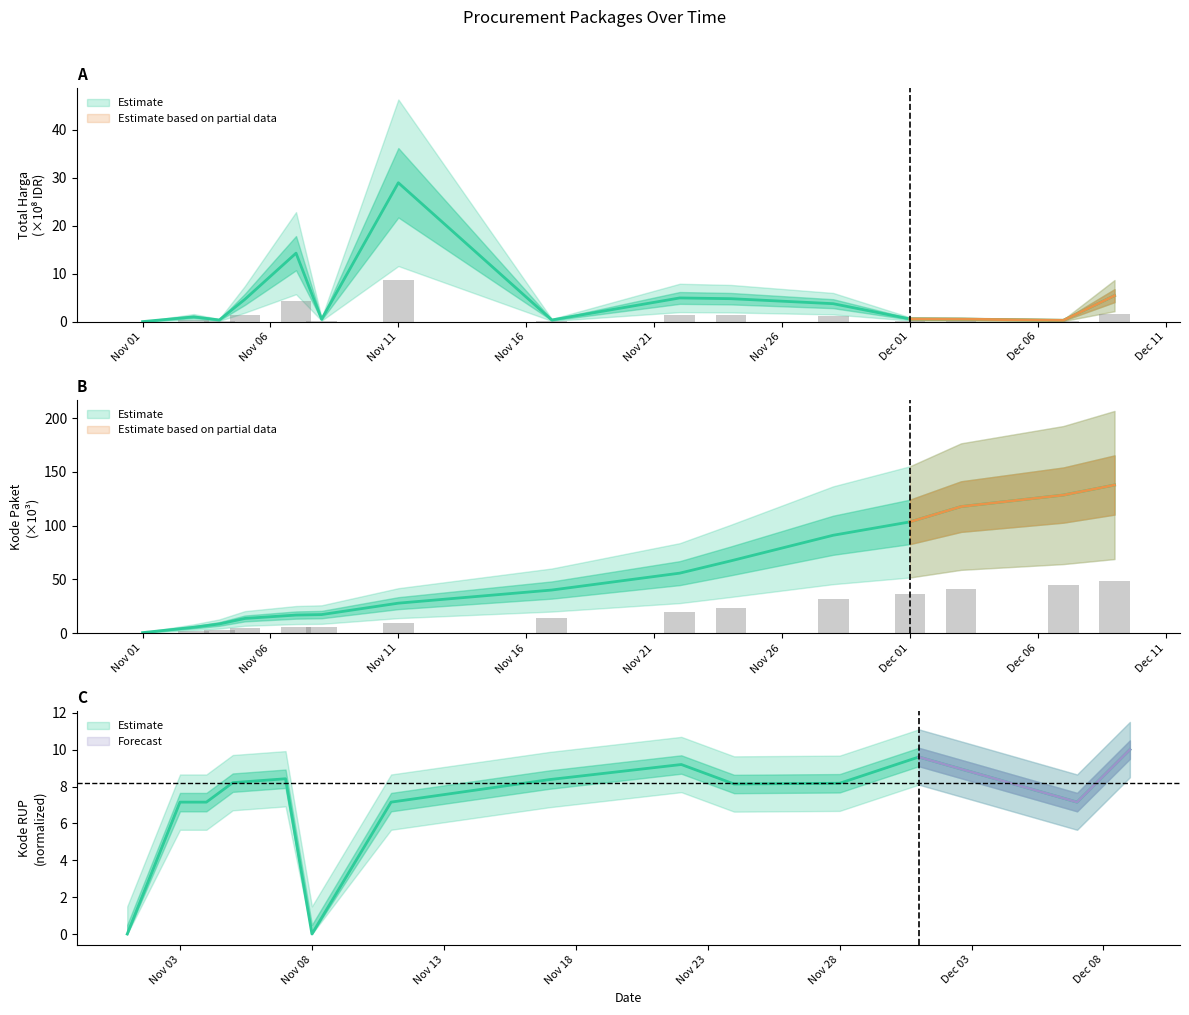

Reading left to right, transcribe all the data shown in this chart.

Total Harga: 0.0	1.0	0.3	4.6	14.3	0.5	28.9	0.3	4.9	4.8	3.7	0.6	0.5	0.3	5.4
Kode Paket: 0.5	5.4	8.5	13.7	16.8	17.3	27.9	40.1	55.8	67.3	91.1	103.5	117.8	128.5	137.9
Kode RUP: 0.0	7.2	7.2	8.2	8.4	0.0	7.2	8.4	9.2	8.1	8.2	9.6	8.8	7.2	10.0